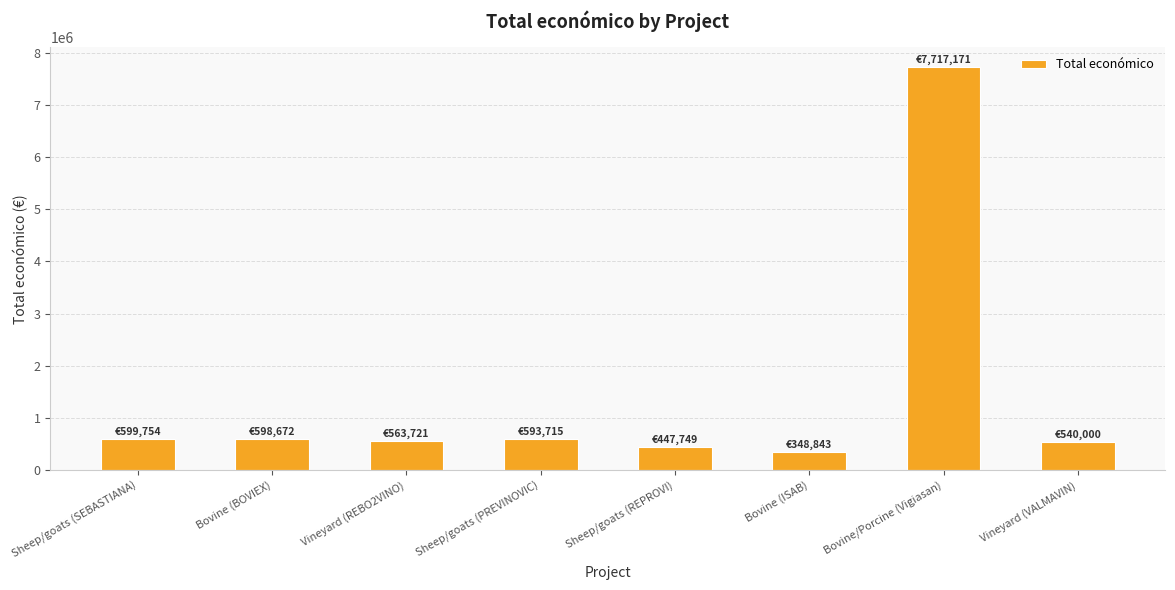

Which category has the highest value across all series?

Bovine/Porcine (Vigiasan)